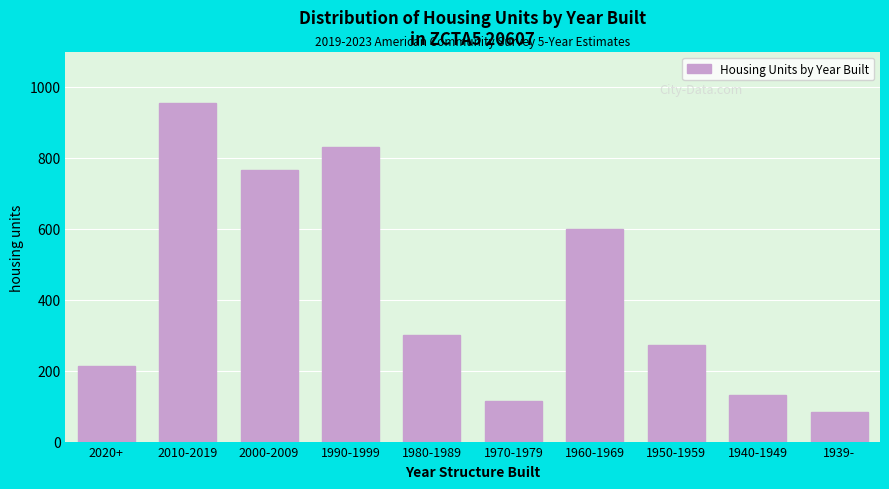

Reading right to left, extract all data points from this chart.

1939-=83	1940-1949=132	1950-1959=271	1960-1969=599	1970-1979=114	1980-1989=301	1990-1999=831	2000-2009=765	2010-2019=955	2020+=213